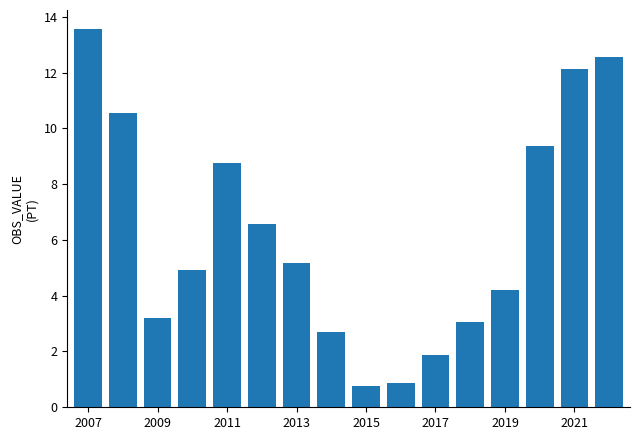

What is the maximum value shown in the chart?

13.6